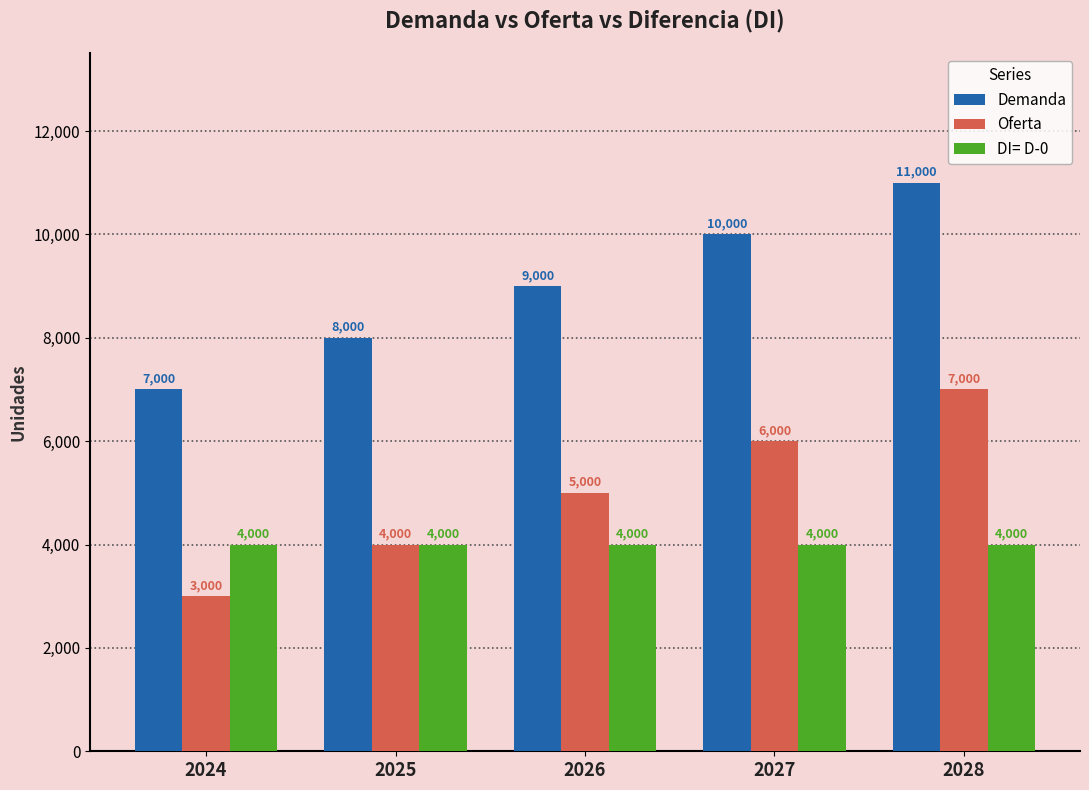

True or false: Demanda has a value of 9000 at 2026.

True